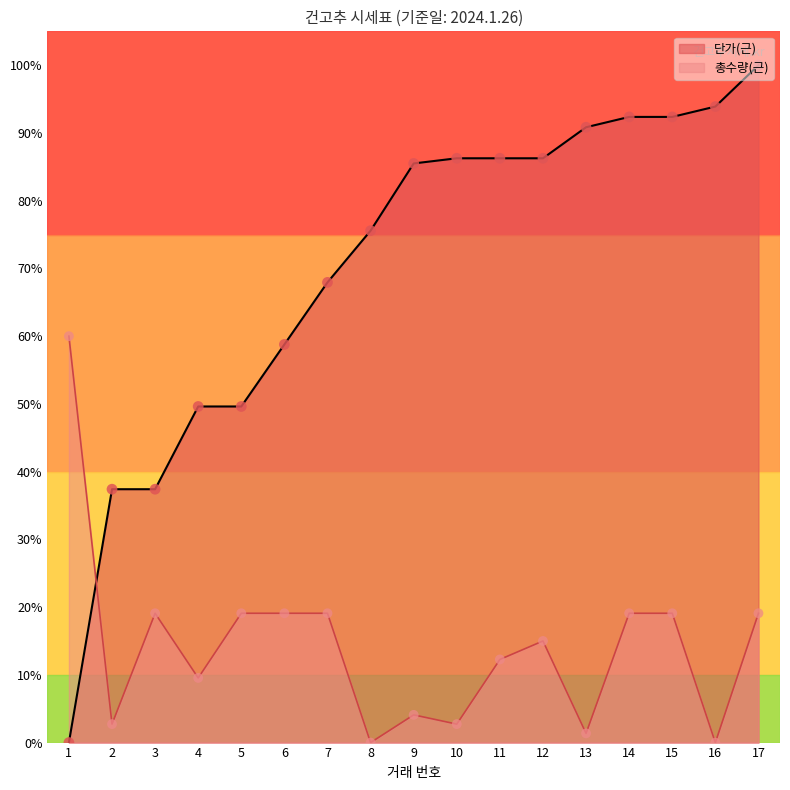

At which category is the sum across all series the highest?

17